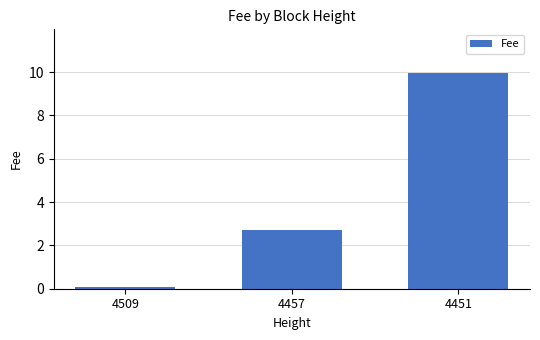

How many bars are there in total?

3